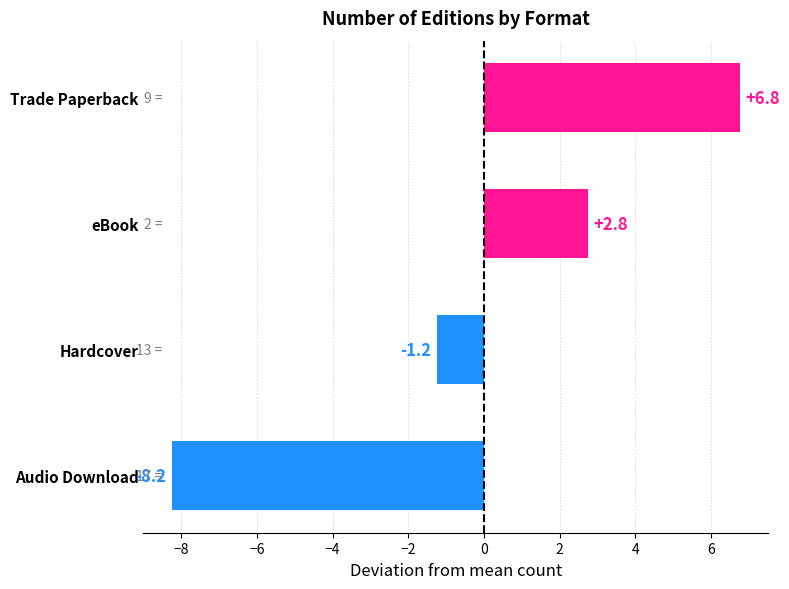

What is the greatest value displayed?

6.8